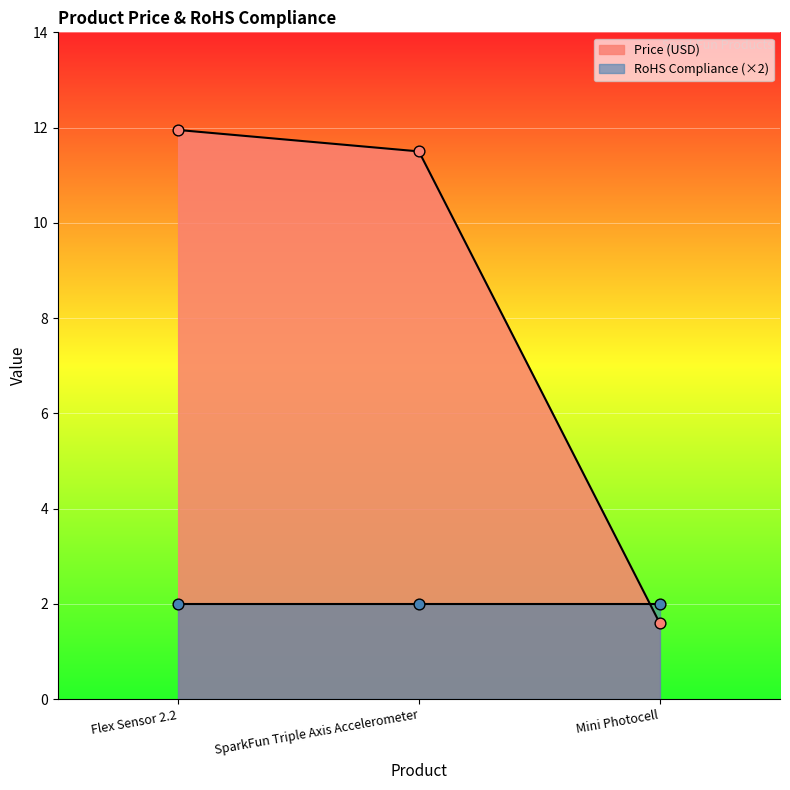

Which has a higher value, Mini Photocell or SparkFun Triple Axis Accelerometer?

SparkFun Triple Axis Accelerometer